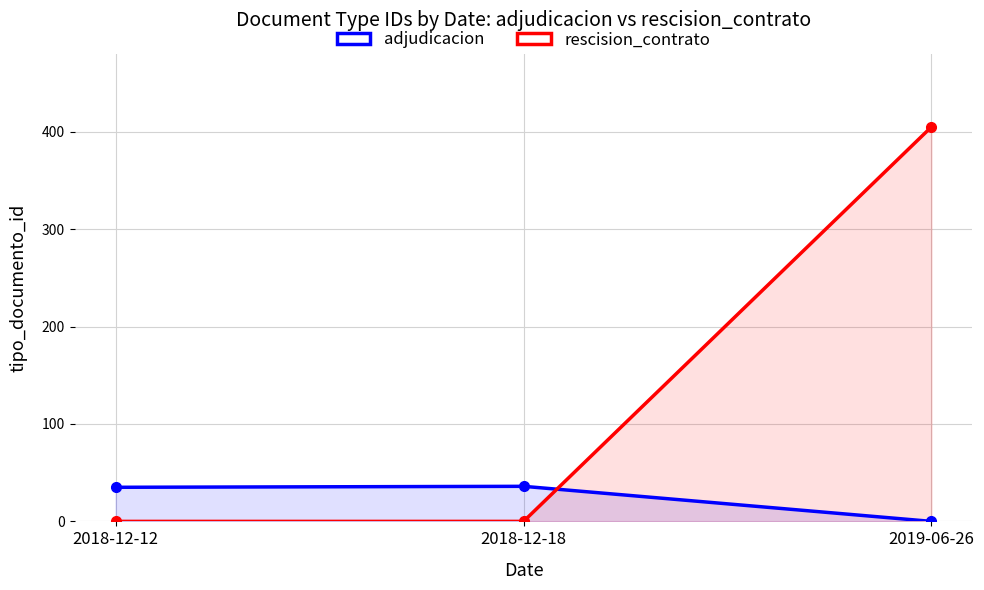

Rank the series by their average value, from highest to lowest.

rescision_contrato, adjudicacion